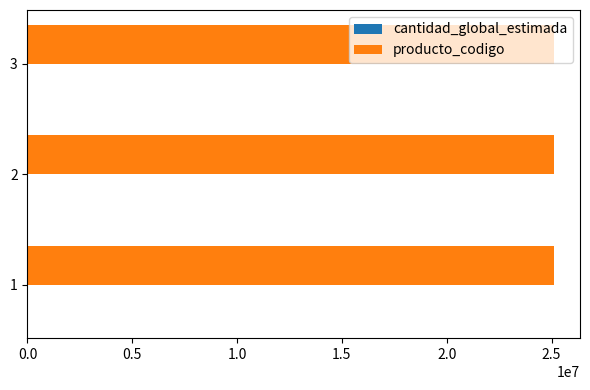

What is the maximum value shown in the chart?

25101507